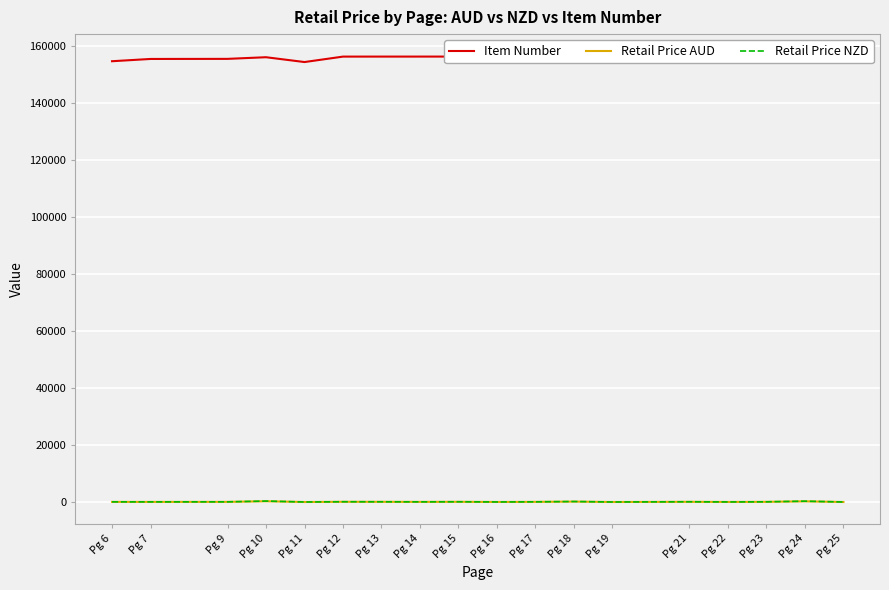

True or false: Retail Price NZD and Item Number cross at least once.

False